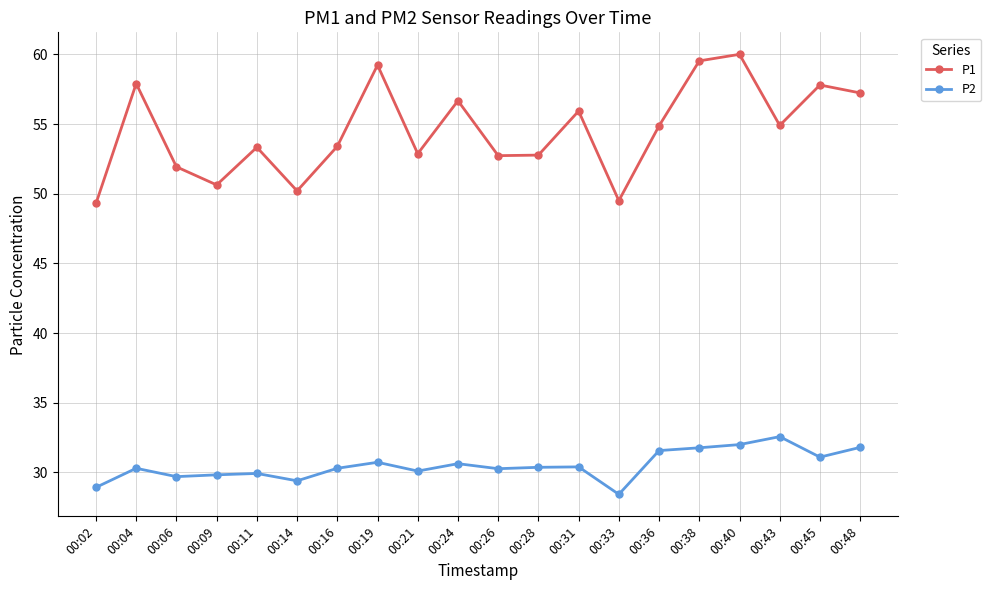

In P2, how many points are higher than both neighbors (excluding endpoints)?

6